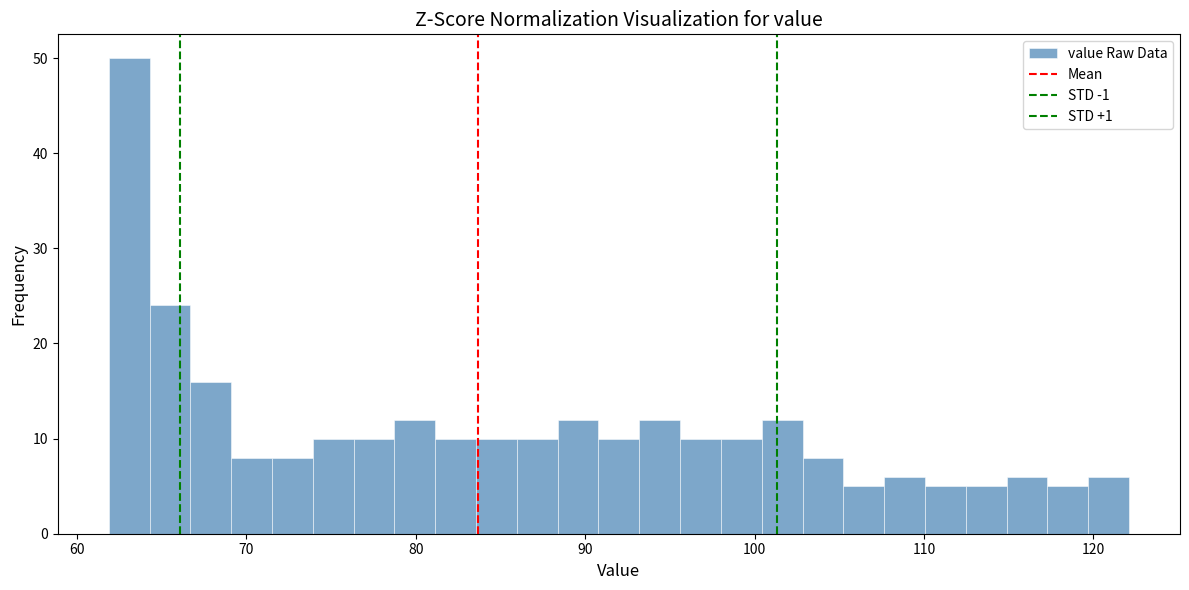

Around what value on the x-axis is the tallest bar? Give the approximate position of its centre, as read against the axis.

63